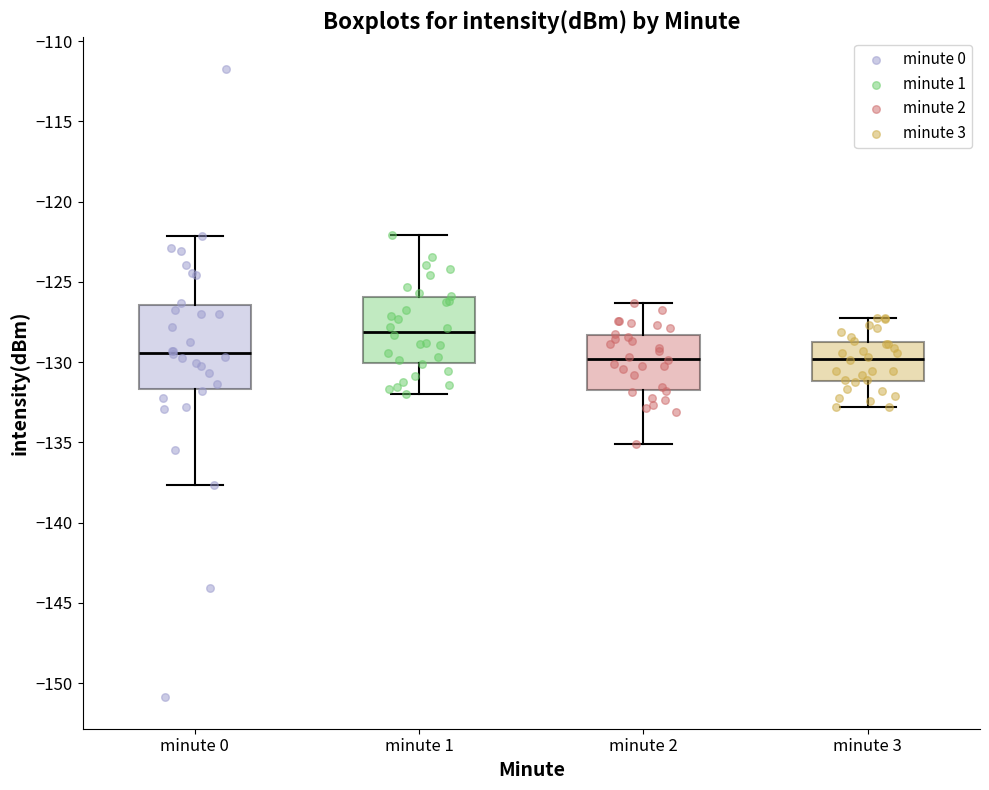

Reading left to right, transcribe this box plot: for each box, give where its median line is, the range the box spans, and where its two whiskers end, as read against the y-axis. The values are not printed on the chart, so give them approximately, as read against the axis.

minute 0: median -129.5, box -131.5 to -126.5, whiskers -137.5 to -122.0
minute 1: median -128.0, box -130.0 to -126.0, whiskers -132.0 to -122.0
minute 2: median -130.0, box -131.5 to -128.5, whiskers -135.0 to -126.5
minute 3: median -130.0, box -131.0 to -128.5, whiskers -133.0 to -127.0